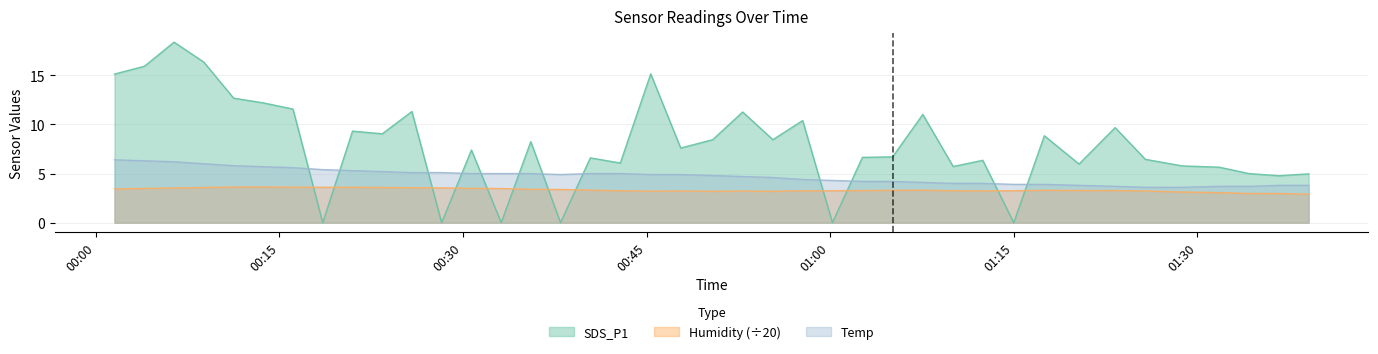

At which category does Humidity reach its first local valley?

2021/04/26 00:18:32